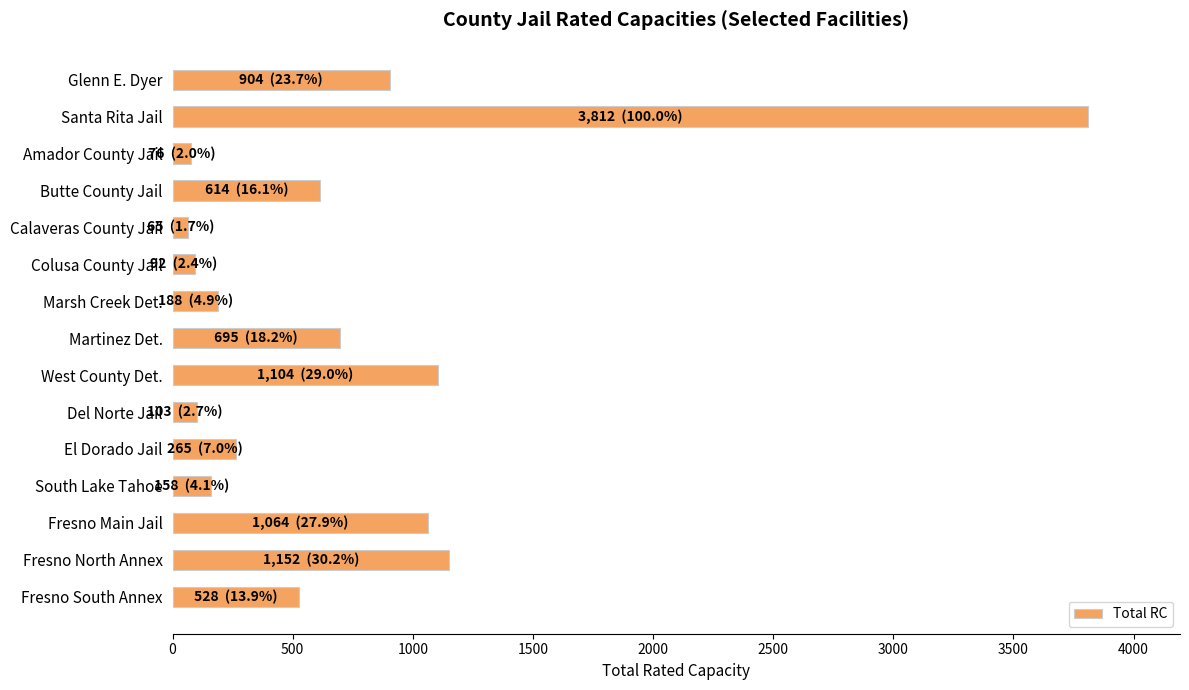

What is the value of the 6th bar from the top?

92